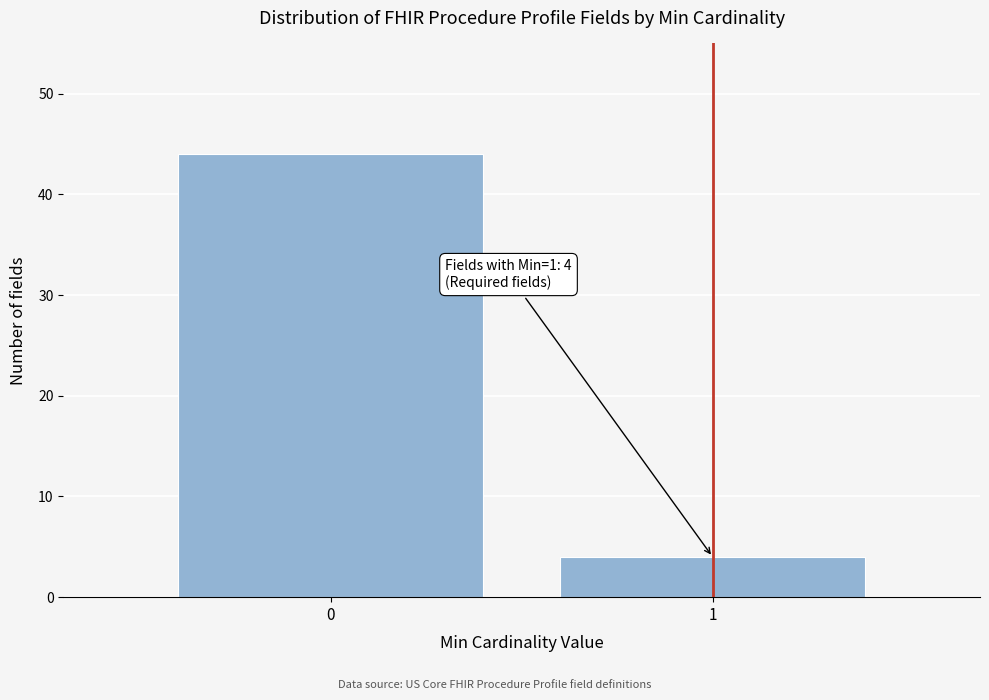

Reading left to right, extract all data points from this chart.

44	4